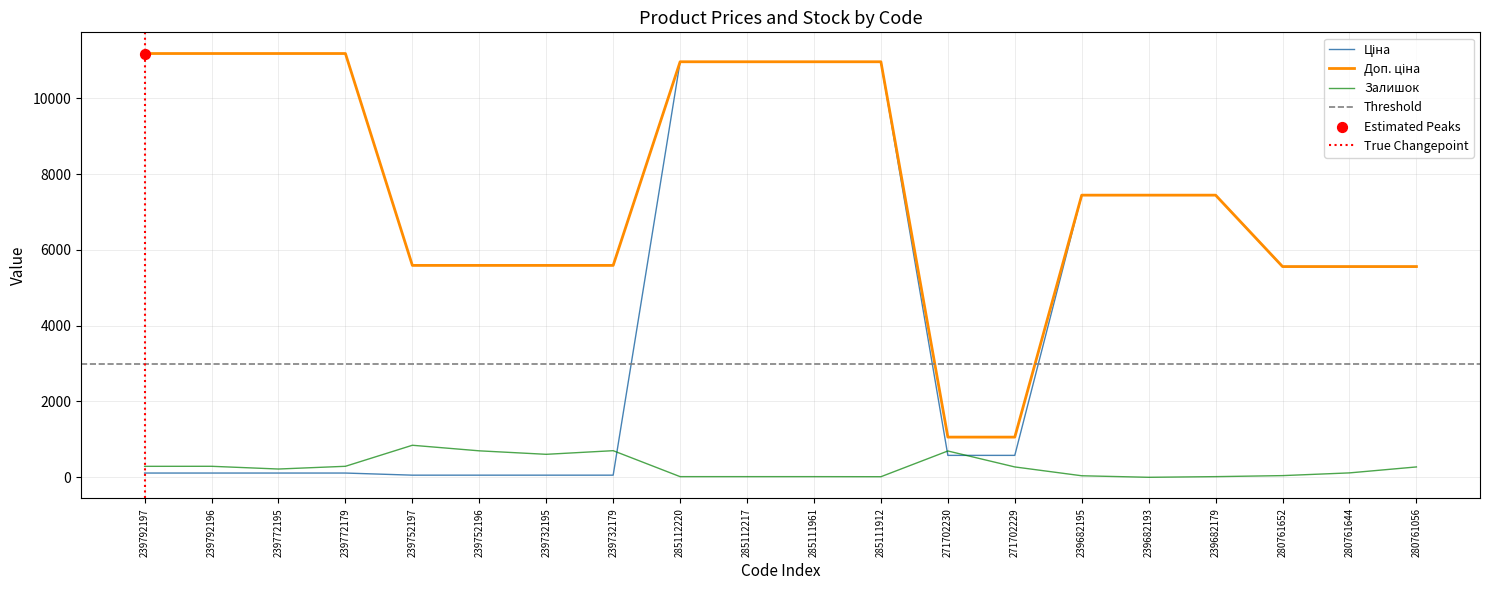

What are all the series names shown in the legend?

Ціна, Доп. ціна, Залишок